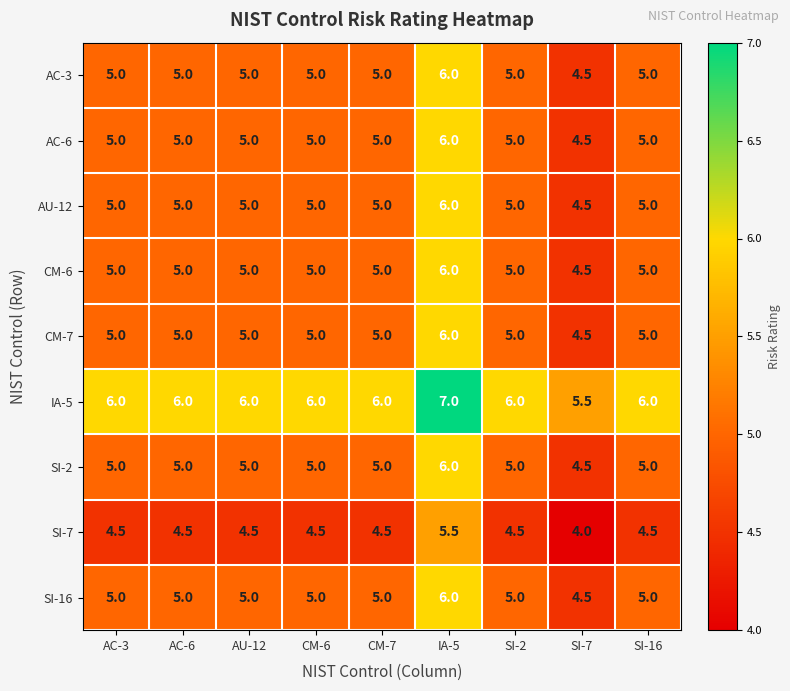

What is the approximate value of CM-7 at AC-6?

5.0